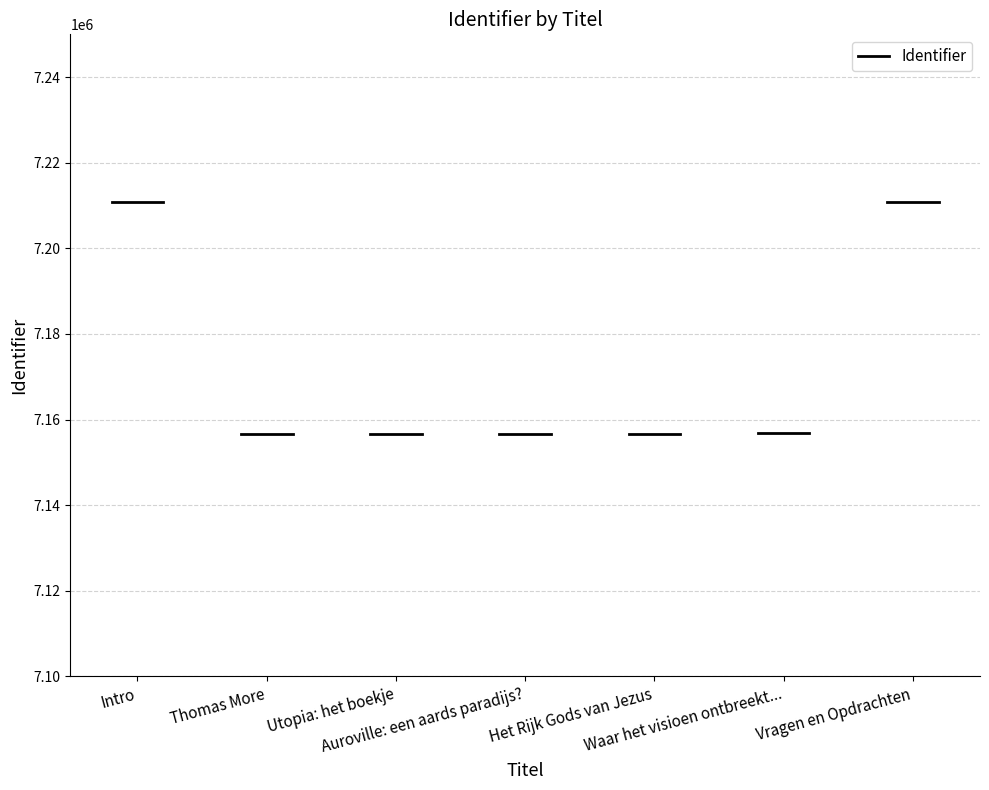

What is the label of the 7th point from the right?

Intro